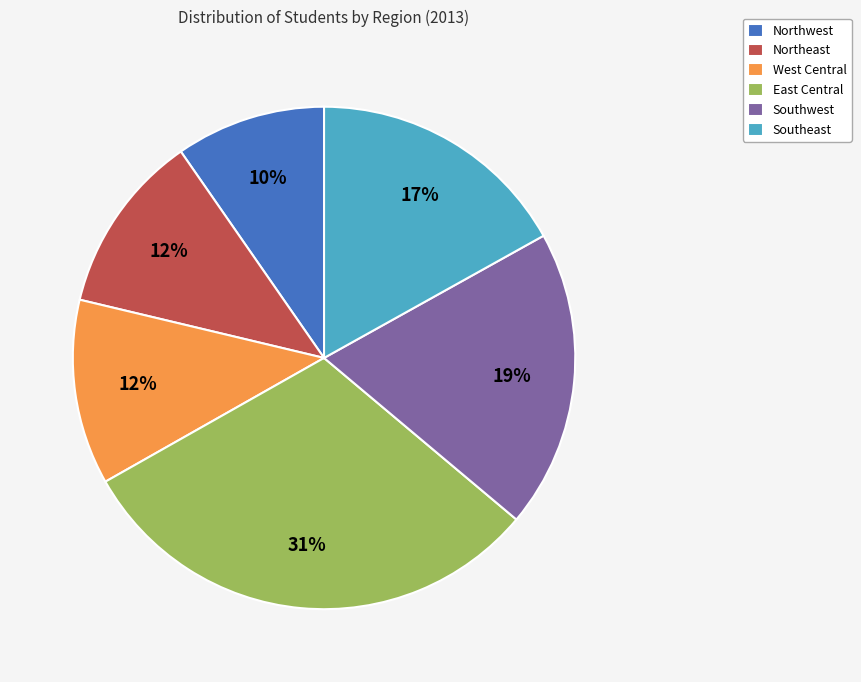

Count the number of slices in the pie.

6